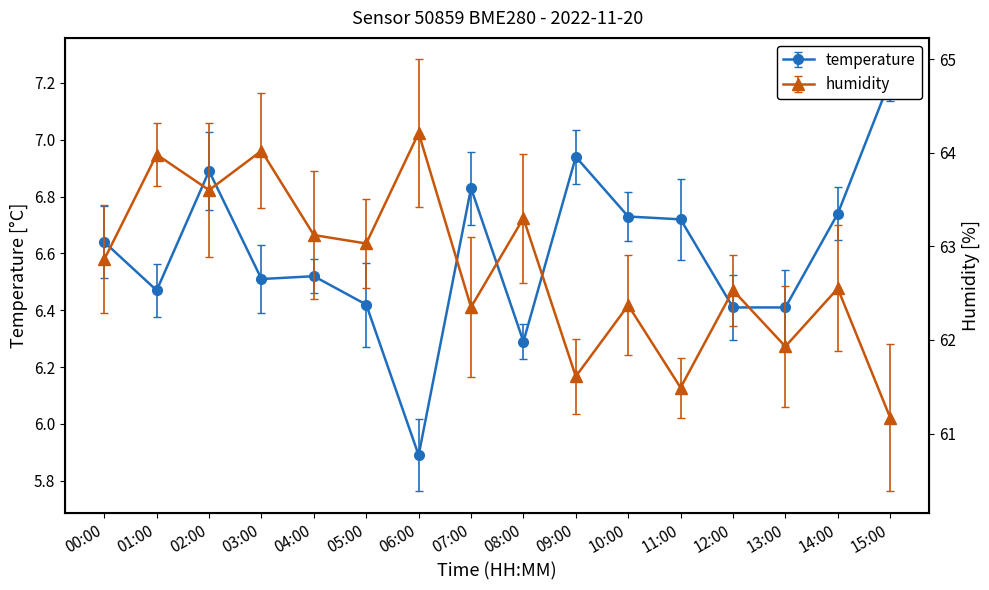

Which category has the lowest value across all series?

06:00